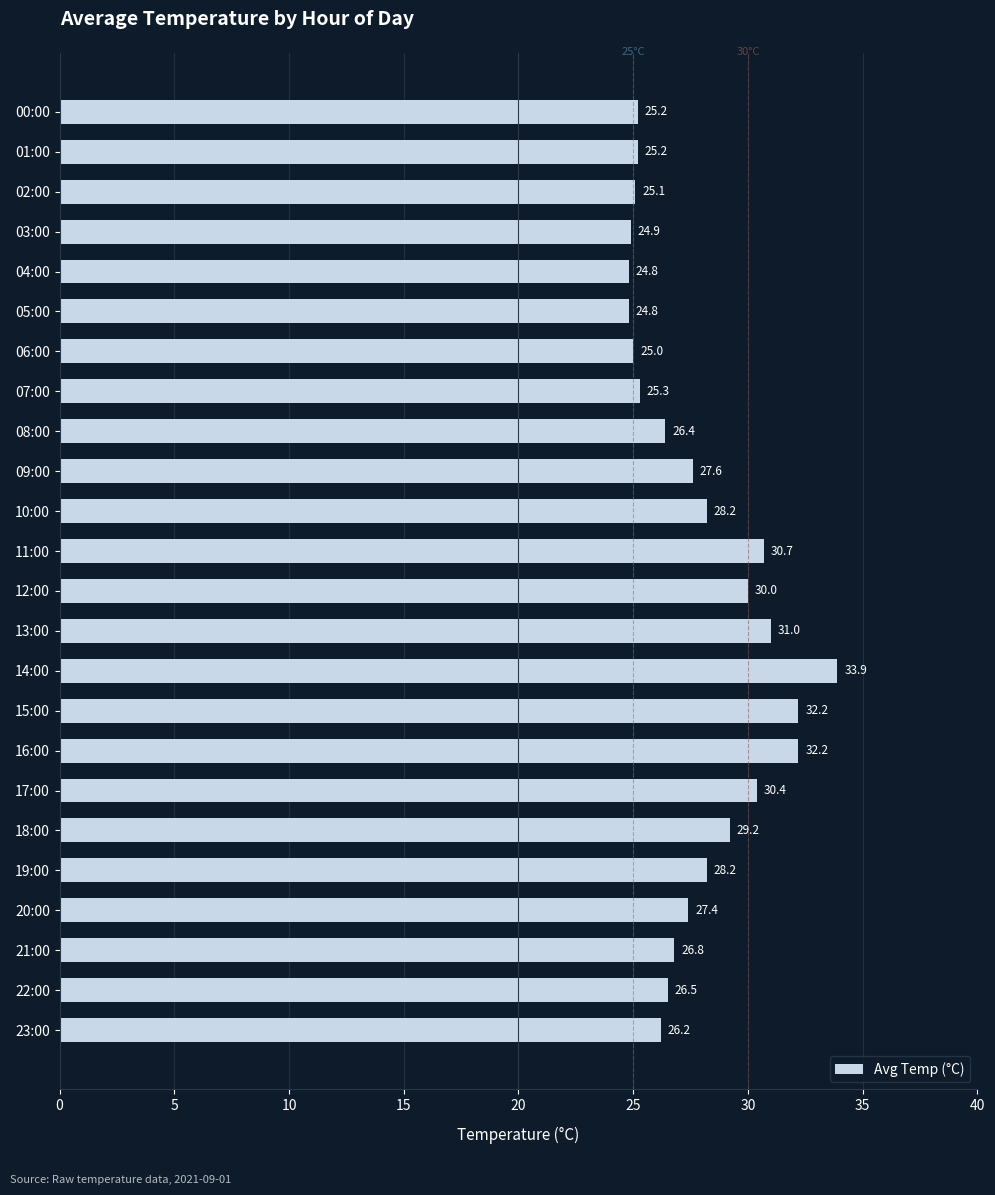

What is the smallest value displayed?

24.8